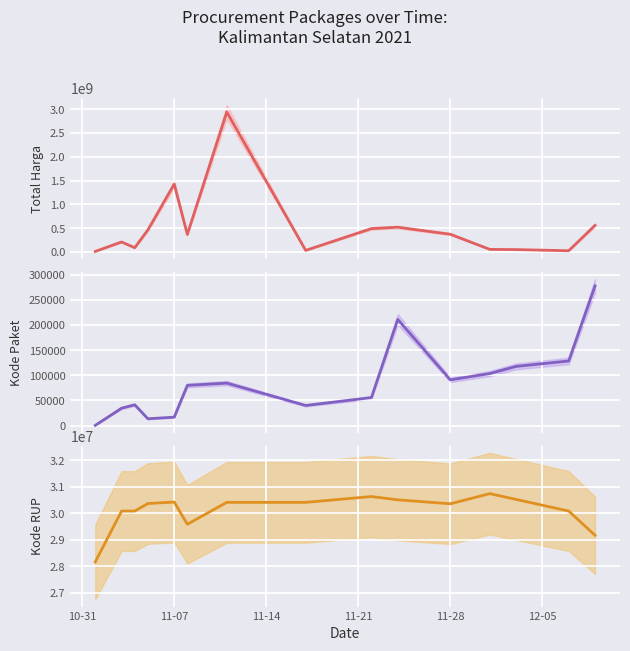

How many data points in Total Harga are above 370536000?

7